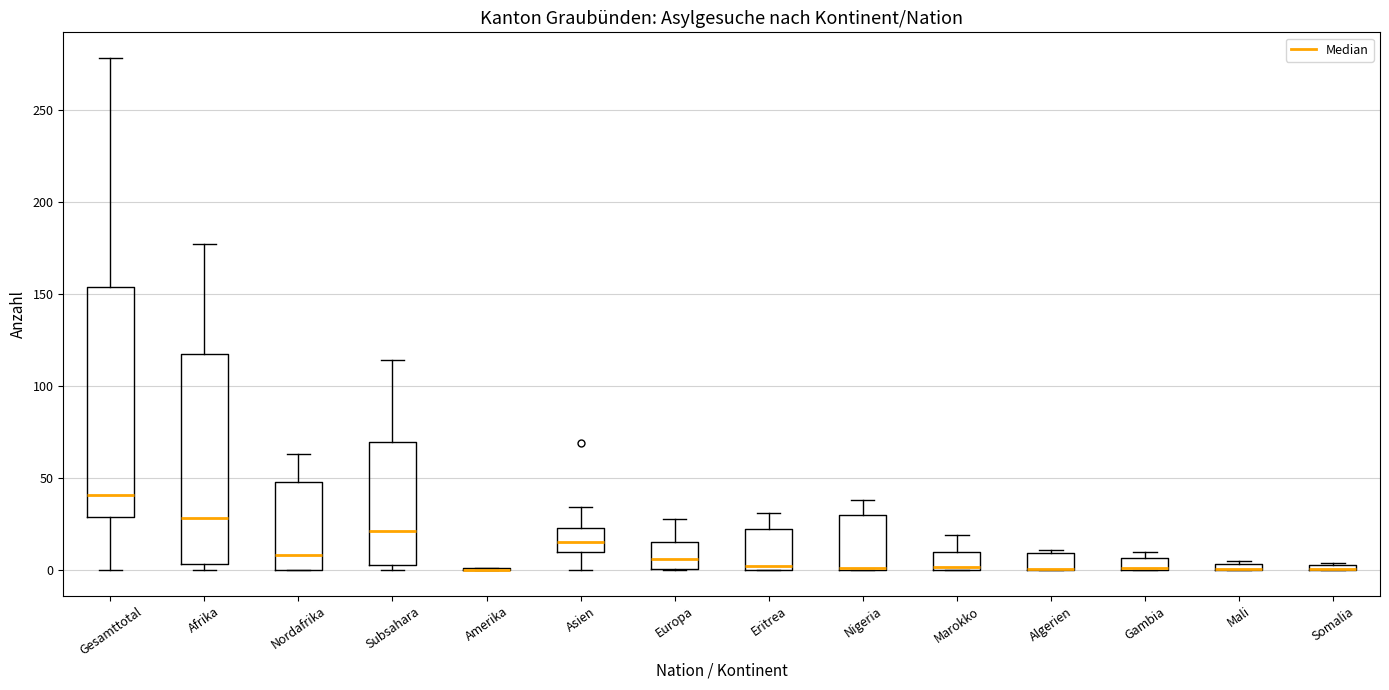

Where is the lower edge of the box for Afrika on the y-axis? The values are not printed on the chart, so give them approximately, as read against the axis.

5